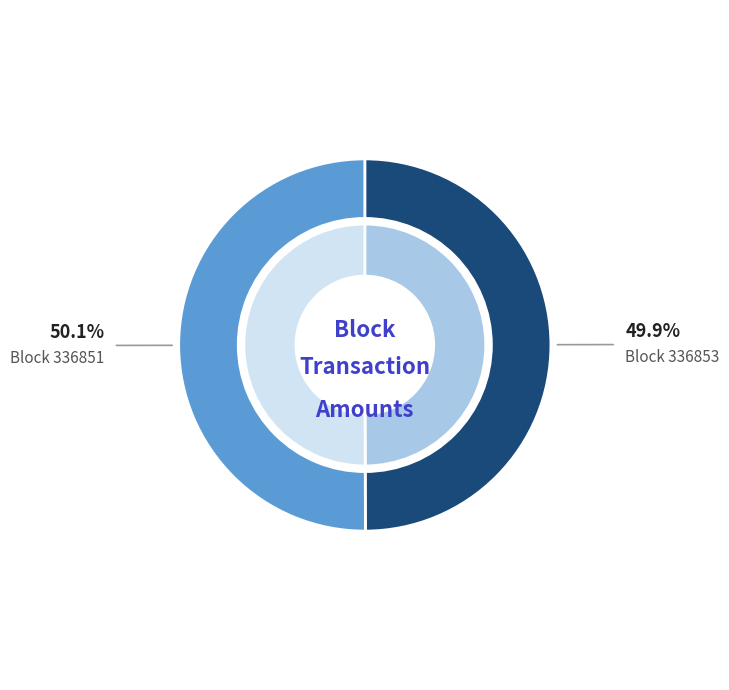

Rank the categories by value from lowest to highest.

336853, 336851